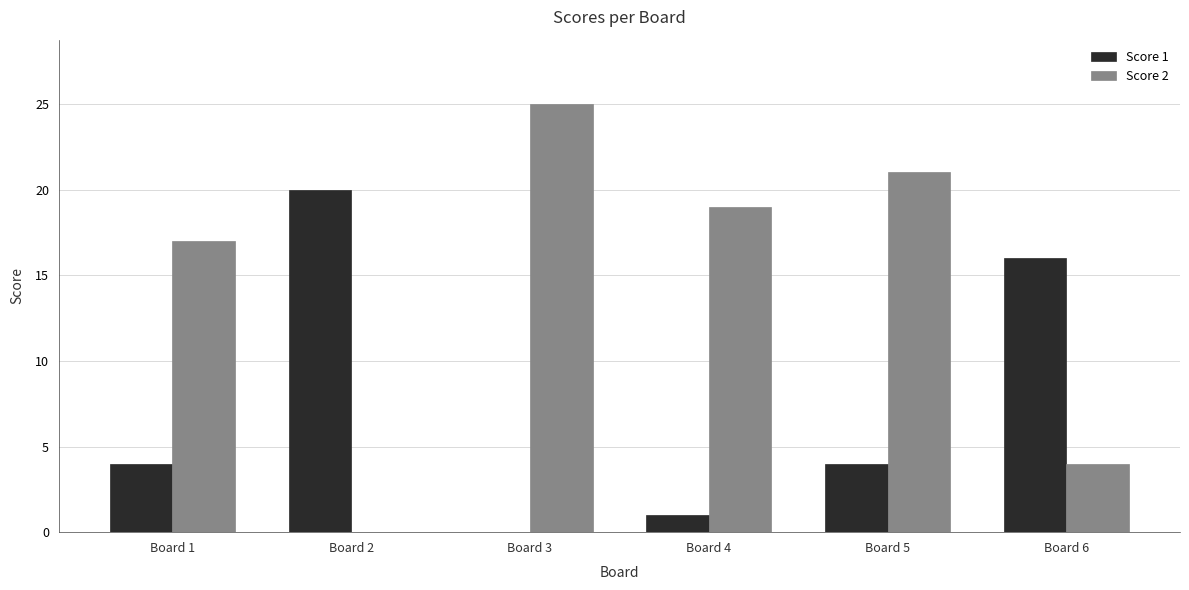

Which series changed the most between Board 5 and Board 6?

Score 2